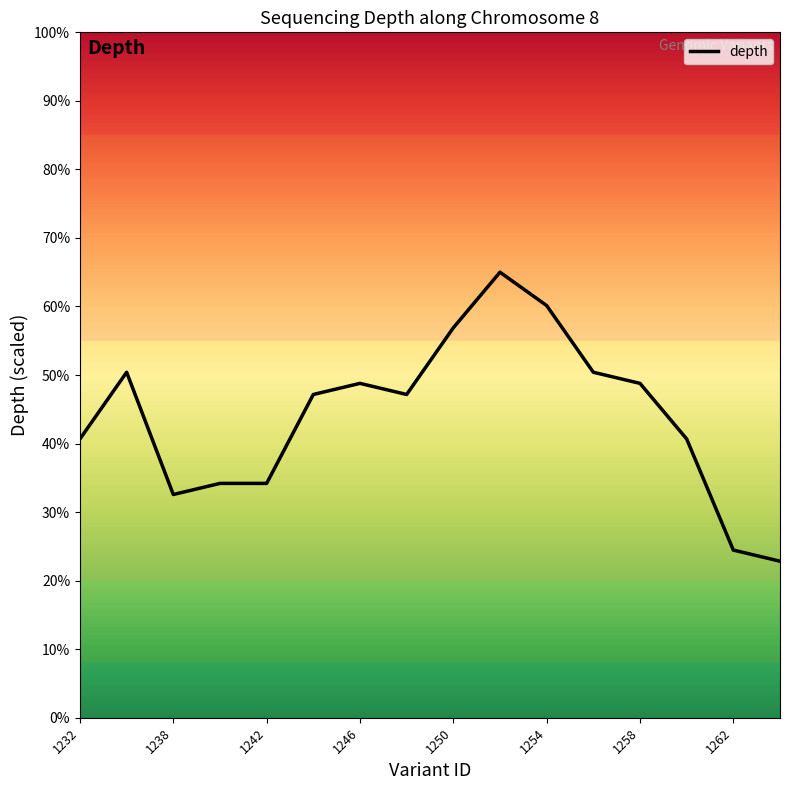

Reading right to left, extract all data points from this chart.

22.8	24.5	40.7	48.8	50.4	60.1	65.0	56.9	47.2	48.8	47.2	34.2	34.2	32.6	50.4	40.7